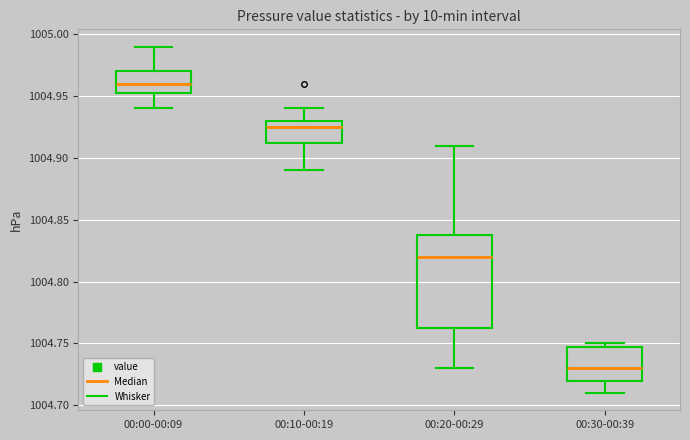

Reading left to right, transcribe this box plot: for each box, give where its median line is, the range the box spans, and where its two whiskers end, as read against the y-axis. The values are not printed on the chart, so give them approximately, as read against the axis.

00:00-00:09: median 1004.960, box 1004.955 to 1004.970, whiskers 1004.940 to 1004.990
00:10-00:19: median 1004.925, box 1004.915 to 1004.930, whiskers 1004.890 to 1004.940
00:20-00:29: median 1004.820, box 1004.765 to 1004.840, whiskers 1004.730 to 1004.910
00:30-00:39: median 1004.730, box 1004.720 to 1004.750, whiskers 1004.710 to 1004.750 (just above the box's upper edge)